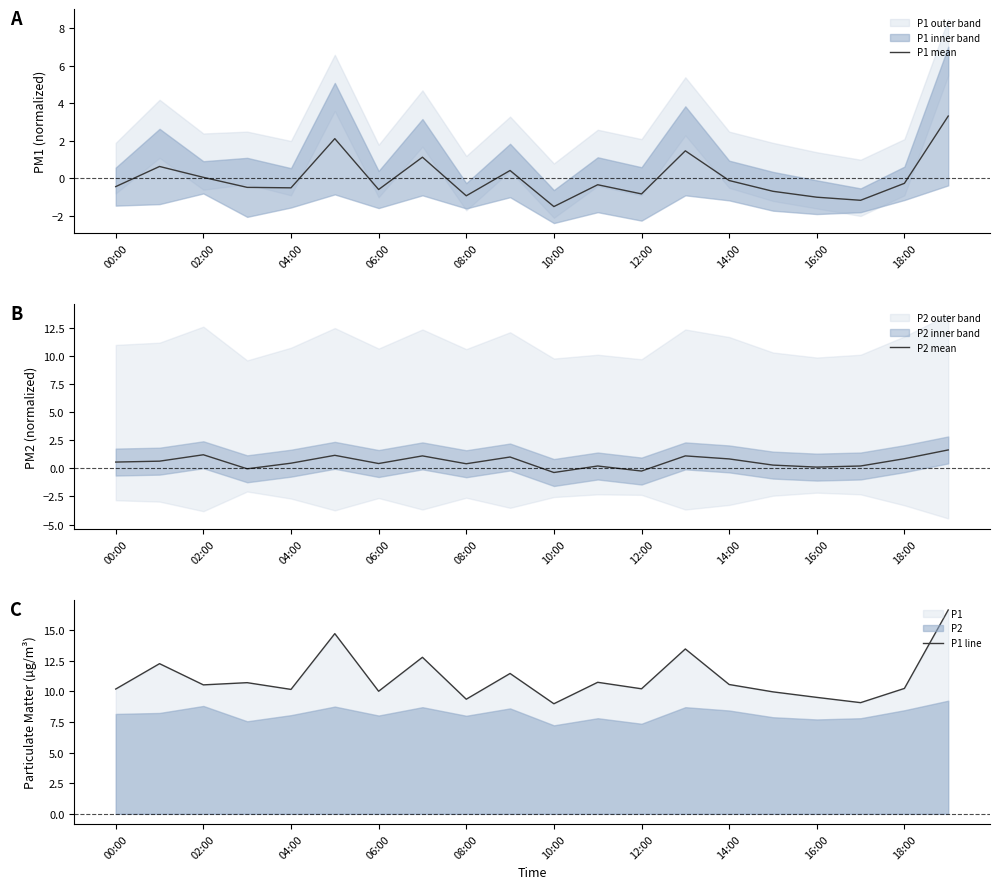

At which label does P1 mean reach its minimum?

10:00